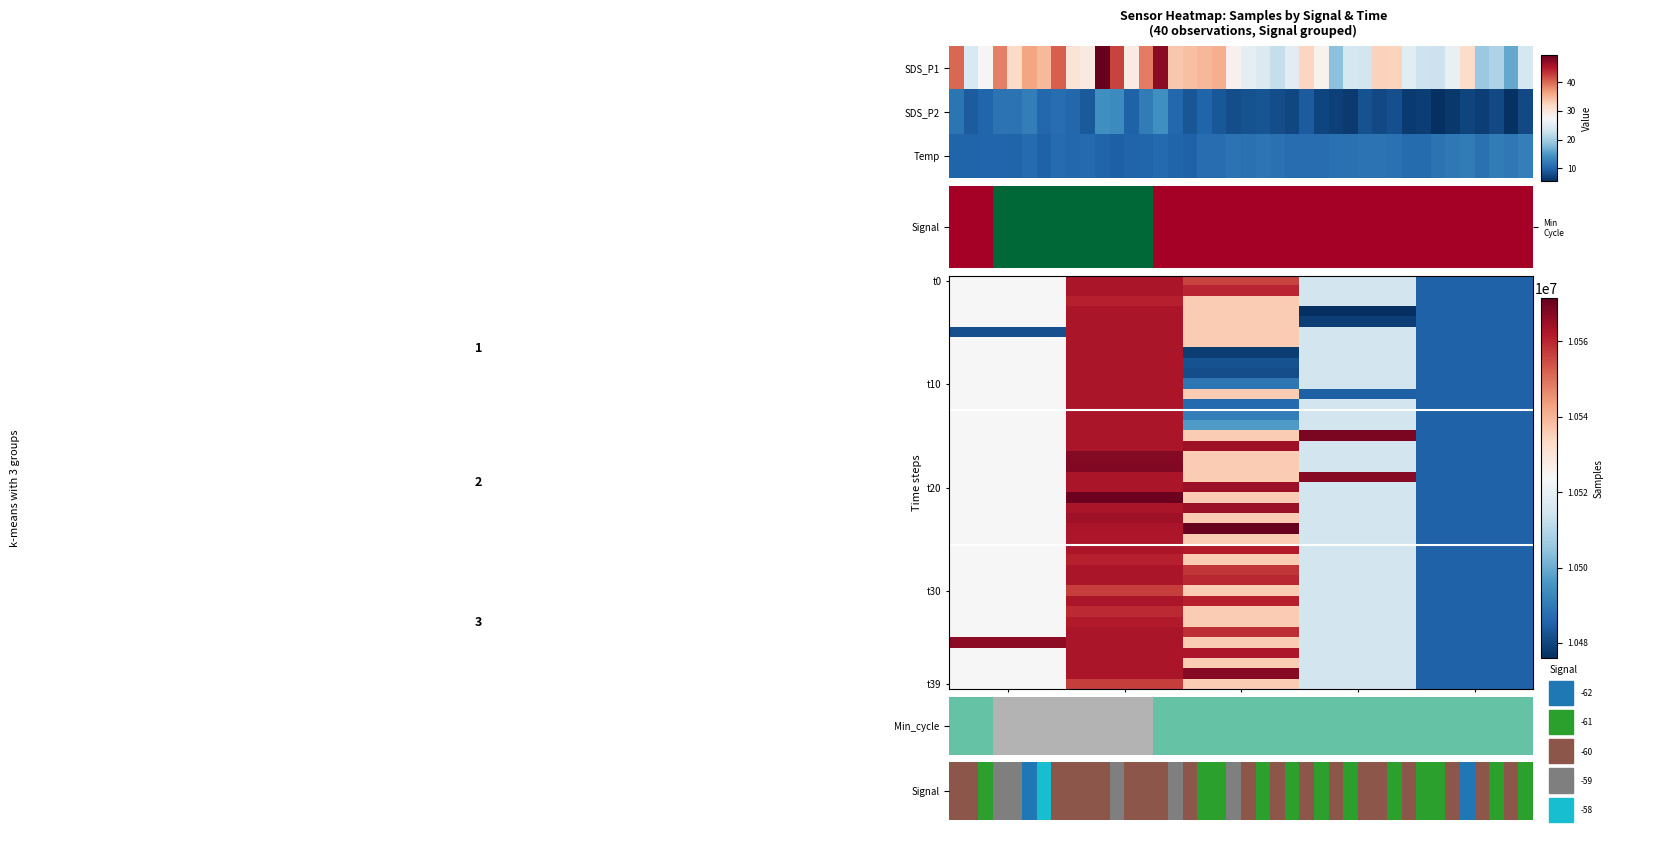

What is the sum of all 1 values?

1205.4